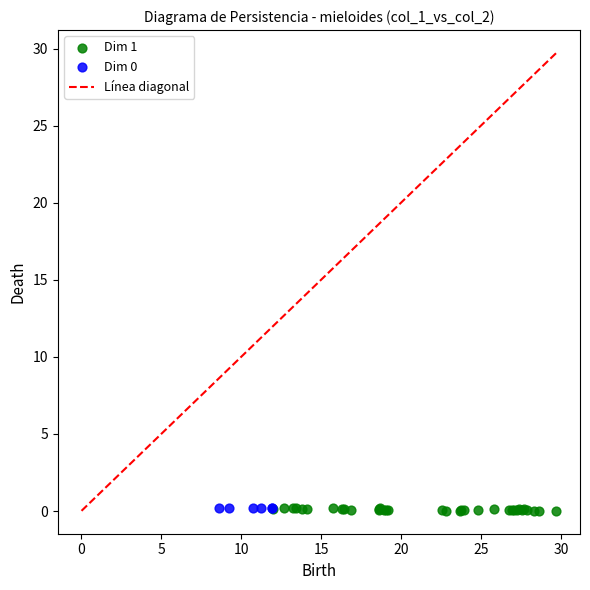

Which series has the largest Y range (max minus min)?

Dim 1